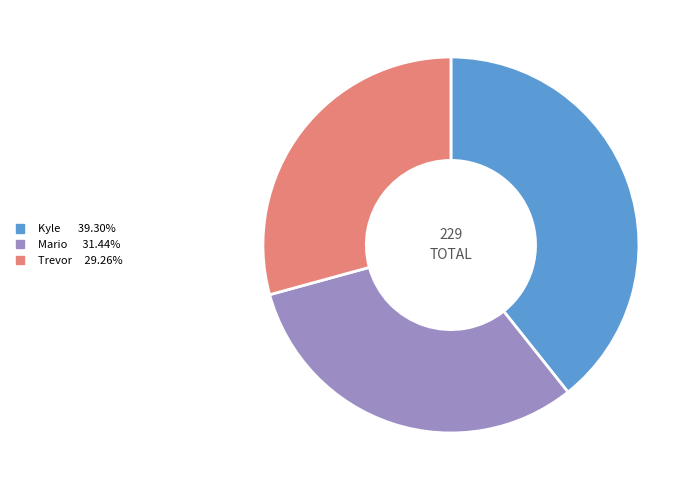

Do Trevor and Kyle together represent more than half of the pie?

Yes